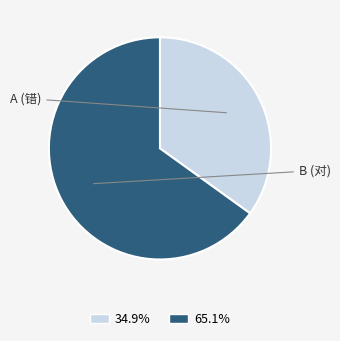

Is there a majority slice in this chart?

Yes